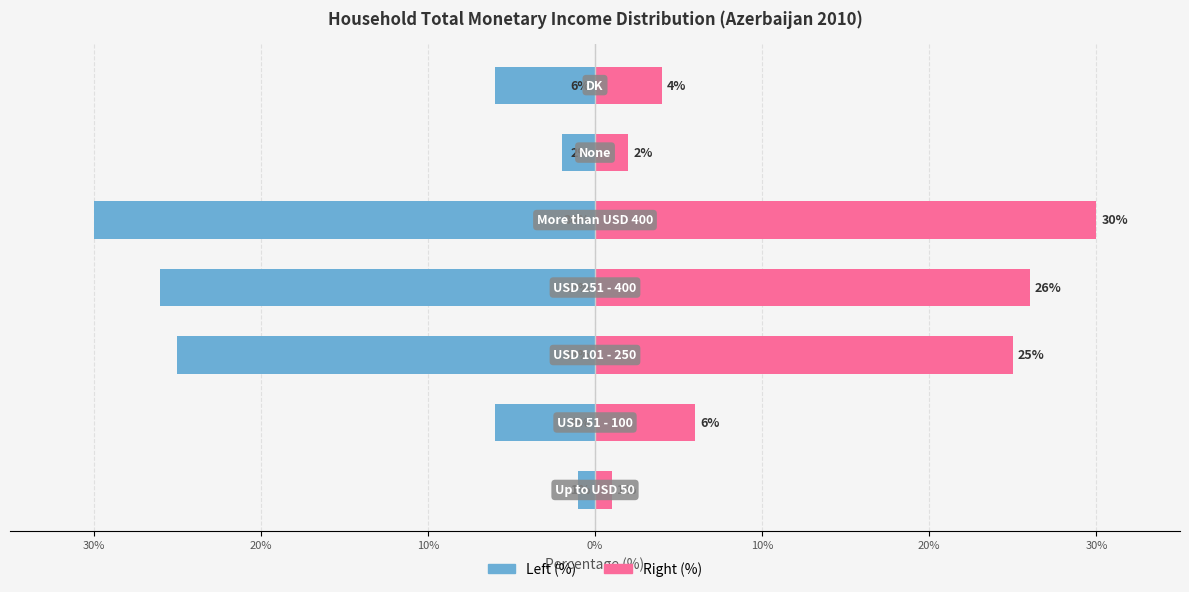

Reading left to right, extract all data points from this chart.

Left: -1	-6	-25	-26	-30	-2	-6
Right: 1	6	25	26	30	2	4